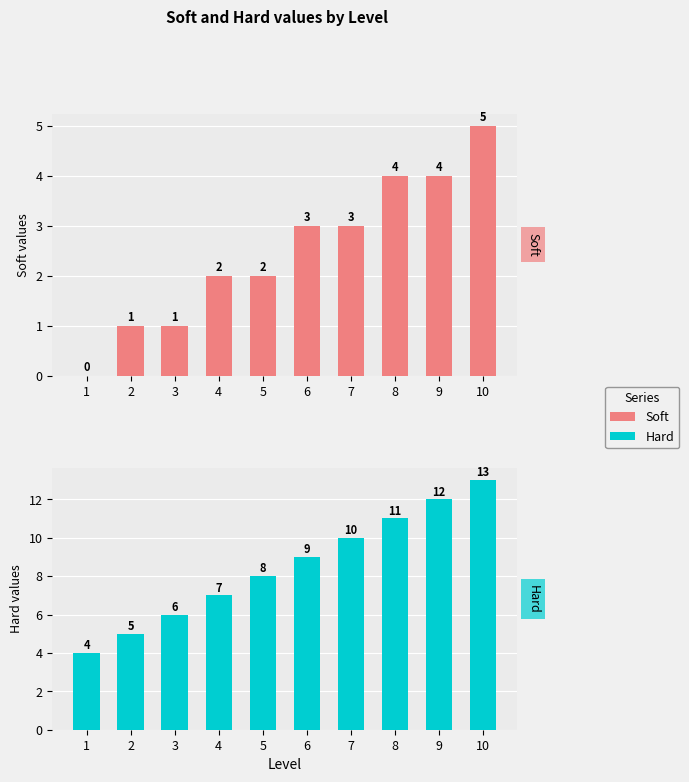

Which series has the largest total across all categories?

Hard